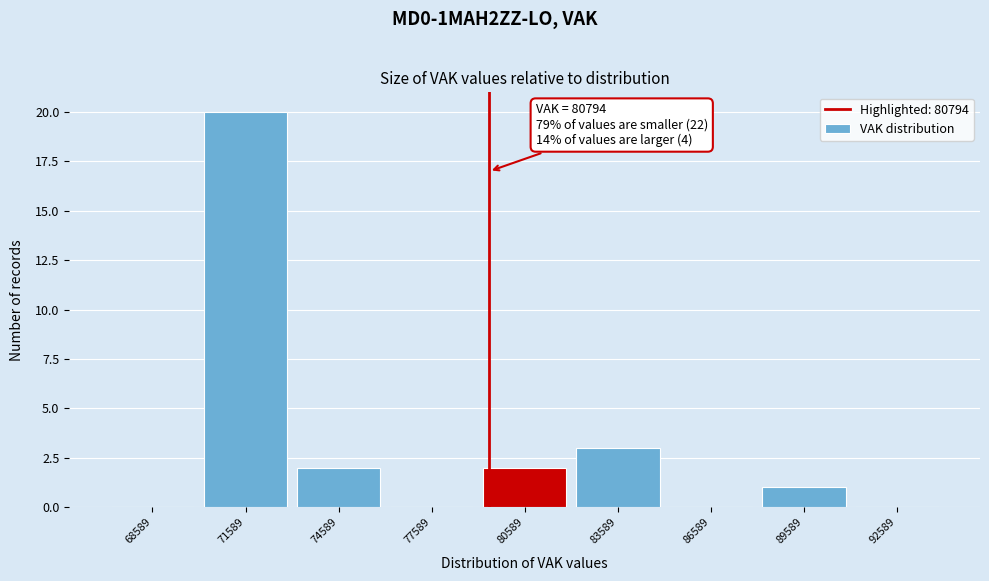

Reading left to right, list all the values displayed in this chart.

68589=0	71589=20	74589=2	77589=0	80589=2	83589=3	86589=0	89589=1	92589=0